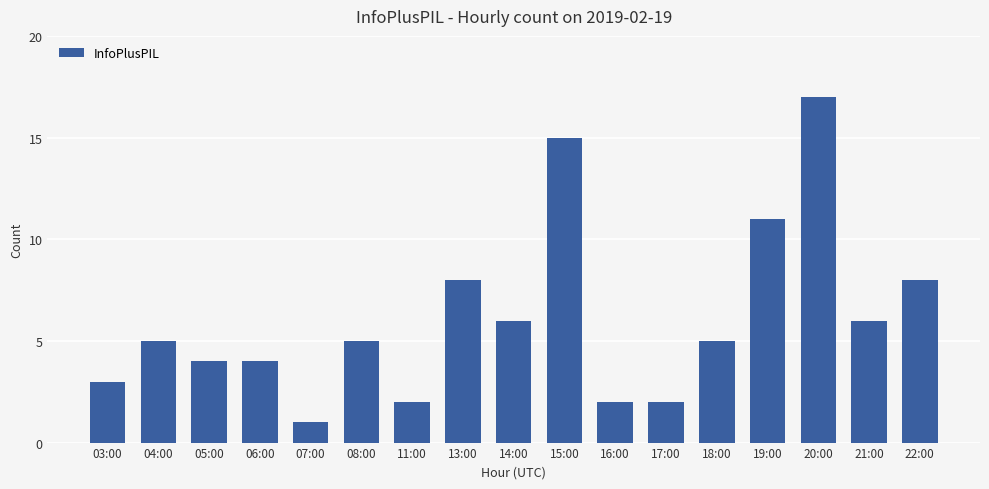

Which label corresponds to the smallest value in the chart?

07:00